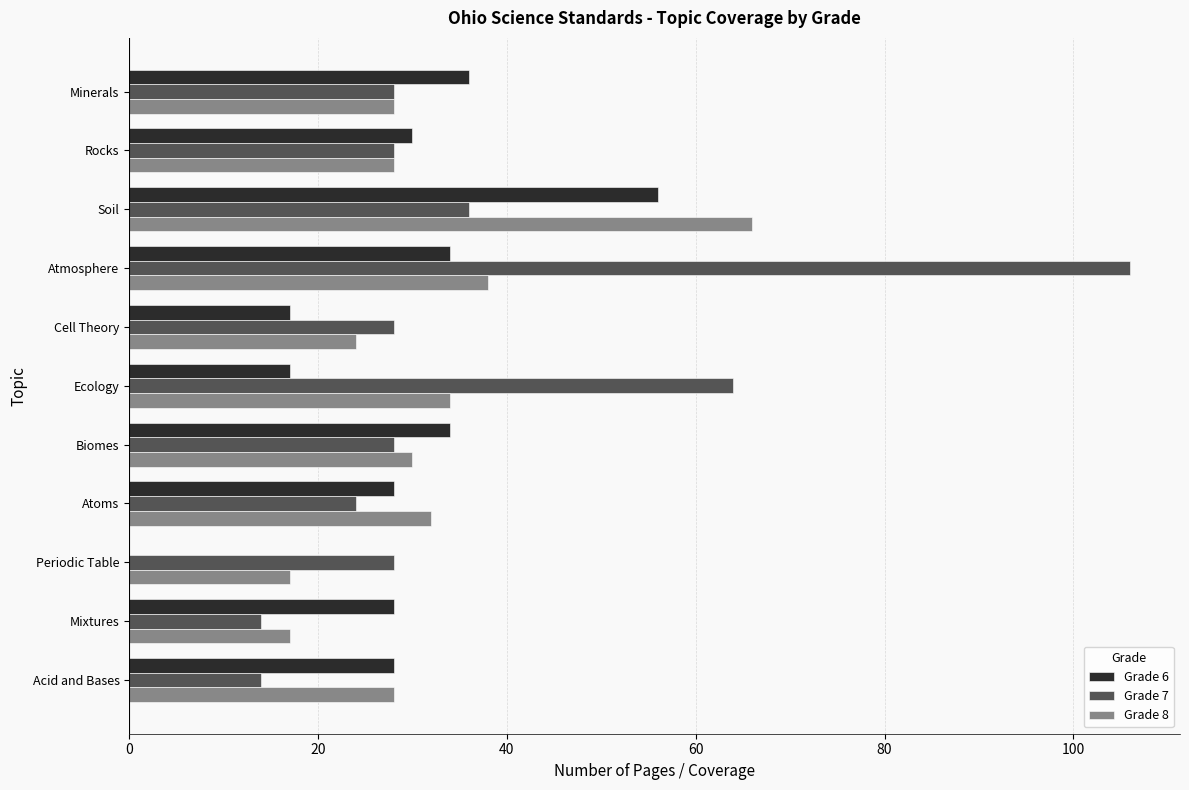

The Grade 6 series shows 28 at Acid and Bases. True or false?

True